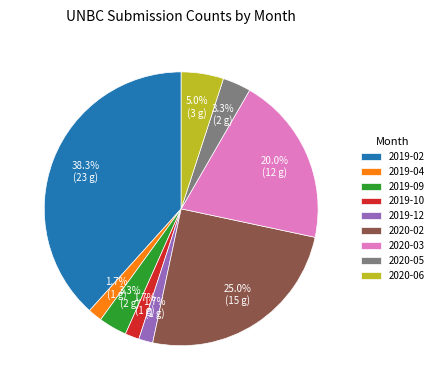

The 2020-06 slice represents 18% of the pie. True or false?

False